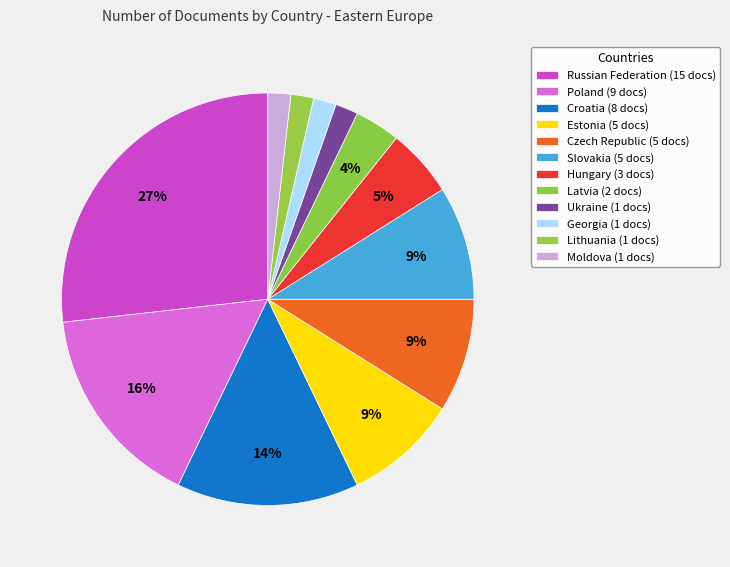

Which slice is the smallest?

Ukraine